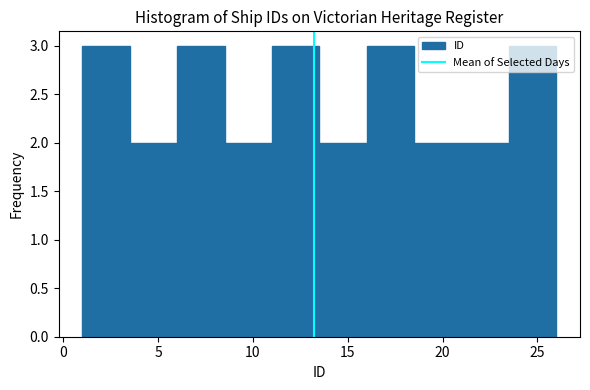

Reading left to right, list every bar in this chart as the range it spans on the x-axis followed by its height. The values are not printed on the chart, so give them approximately, as read against the axis.

1.0 to 3.5: 3
3.5 to 6.0: 2
6.0 to 8.5: 3
8.5 to 11.0: 2
11.0 to 13.5: 3
13.5 to 16.0: 2
16.0 to 18.5: 3
18.5 to 21.0: 2
21.0 to 23.5: 2
23.5 to 26.0: 3